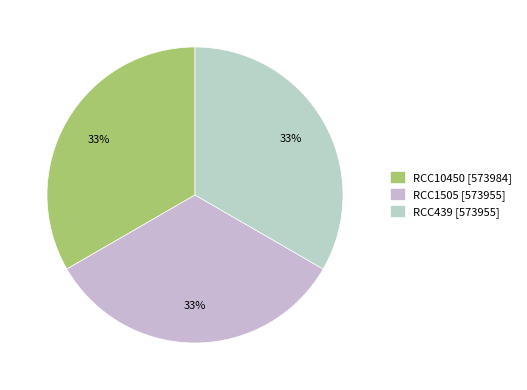

To the nearest percent, what portion does RCC439 represent?

33%